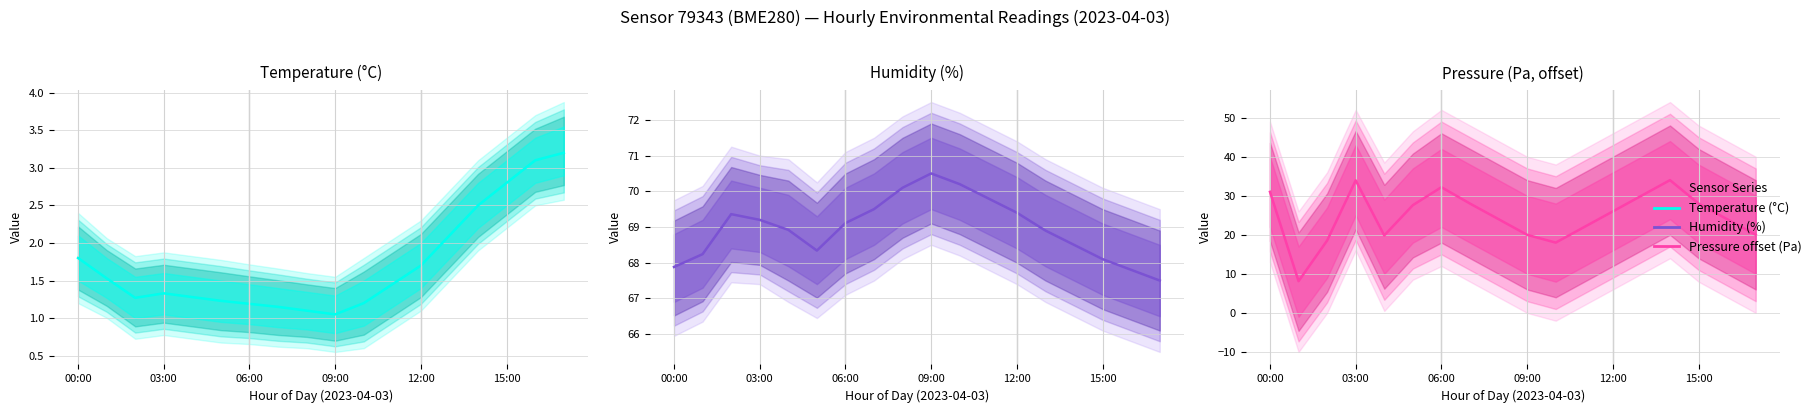

What is the spread (max minus min) of values at 15:00?

67.1